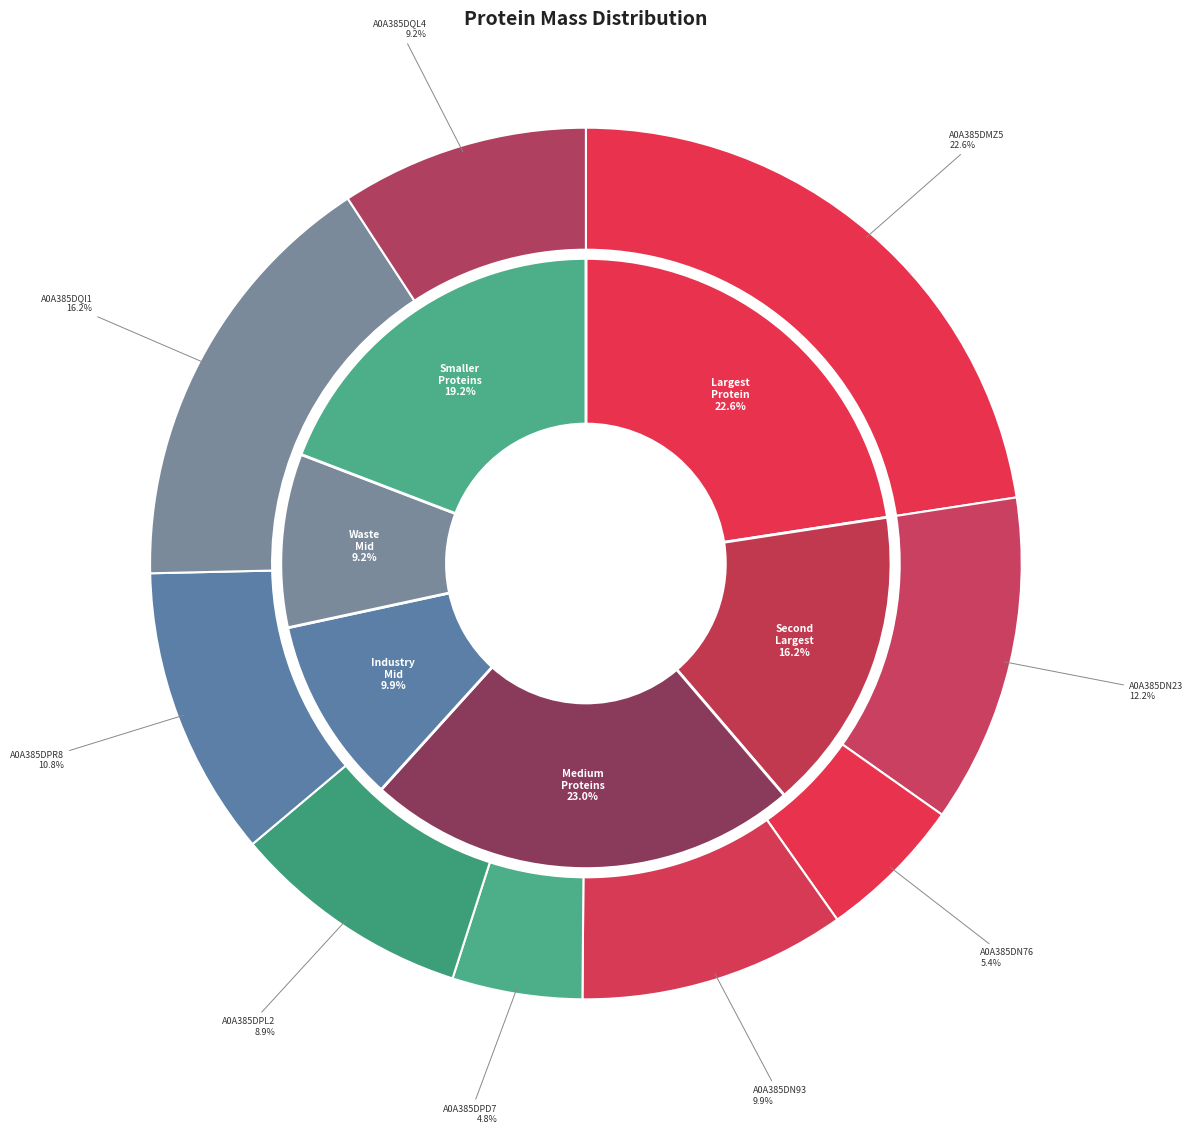

To the nearest percent, what is the combined percentage of A0A385DQI1 and A0A385DN93?

26%